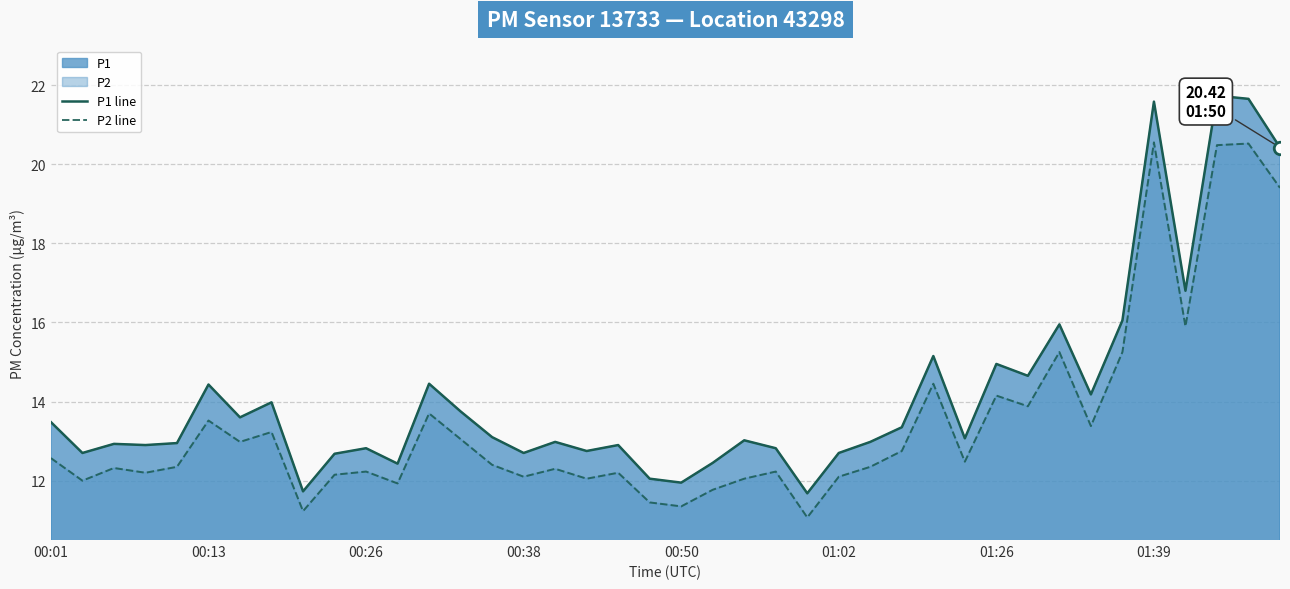

Which category has the lowest value across all series?

24